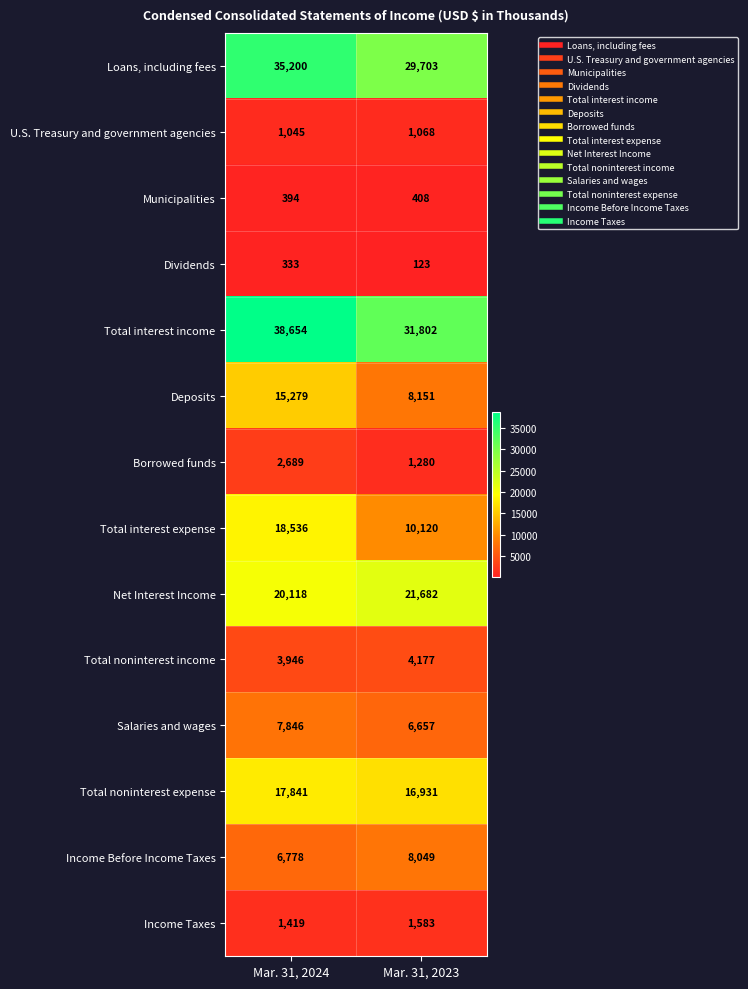

Reading right to left, transcribe all the data shown in this chart.

Loans, including fees: Mar. 31, 2023=29703	Mar. 31, 2024=35200
U.S. Treasury and government agencies: Mar. 31, 2023=1068	Mar. 31, 2024=1045
Municipalities: Mar. 31, 2023=408	Mar. 31, 2024=394
Dividends: Mar. 31, 2023=123	Mar. 31, 2024=333
Total interest income: Mar. 31, 2023=31802	Mar. 31, 2024=38654
Deposits: Mar. 31, 2023=8151	Mar. 31, 2024=15279
Borrowed funds: Mar. 31, 2023=1280	Mar. 31, 2024=2689
Total interest expense: Mar. 31, 2023=10120	Mar. 31, 2024=18536
Net Interest Income: Mar. 31, 2023=21682	Mar. 31, 2024=20118
Total noninterest income: Mar. 31, 2023=4177	Mar. 31, 2024=3946
Salaries and wages: Mar. 31, 2023=6657	Mar. 31, 2024=7846
Total noninterest expense: Mar. 31, 2023=16931	Mar. 31, 2024=17841
Income Before Income Taxes: Mar. 31, 2023=8049	Mar. 31, 2024=6778
Income Taxes: Mar. 31, 2023=1583	Mar. 31, 2024=1419